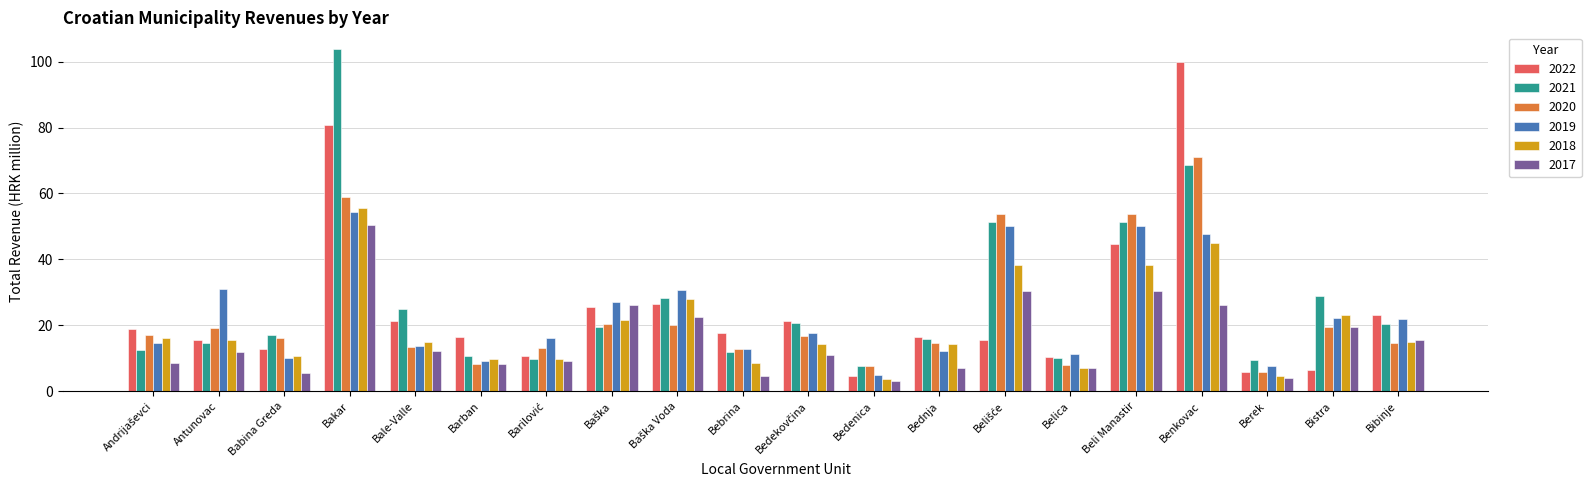

What is the difference between the maximum and minimum values in the 2020 series?

65.2